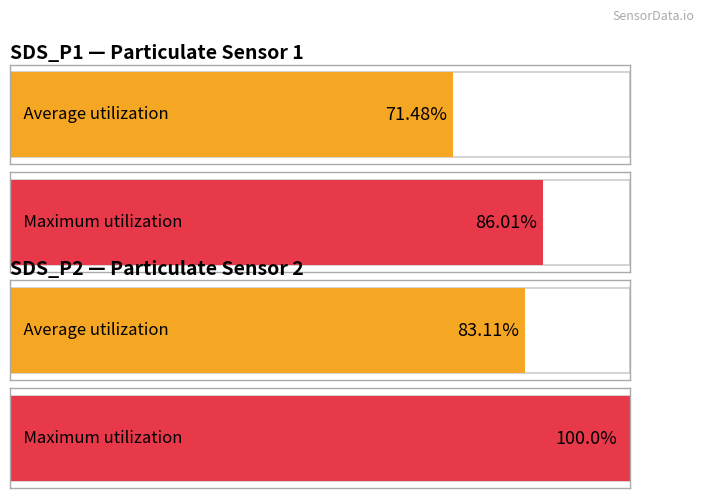

True or false: Average utilization has a value of 20.6 at 00:02.

False